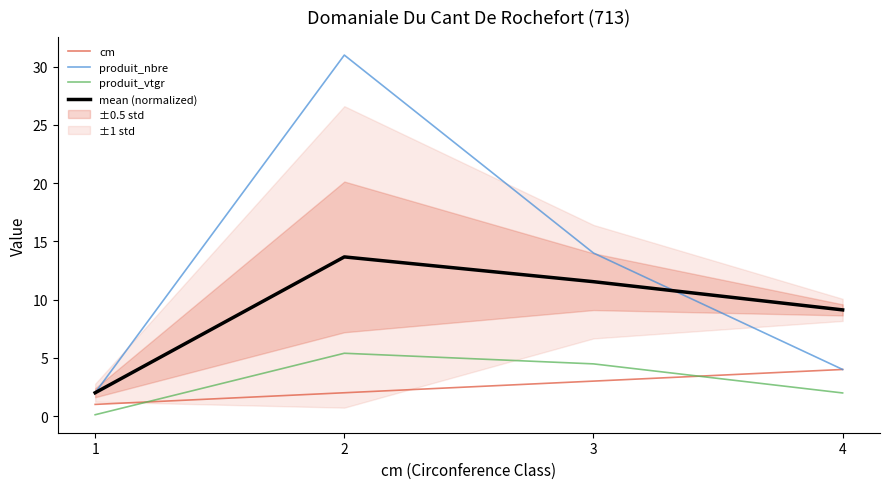

Which has a higher value, 1 or 4?

4